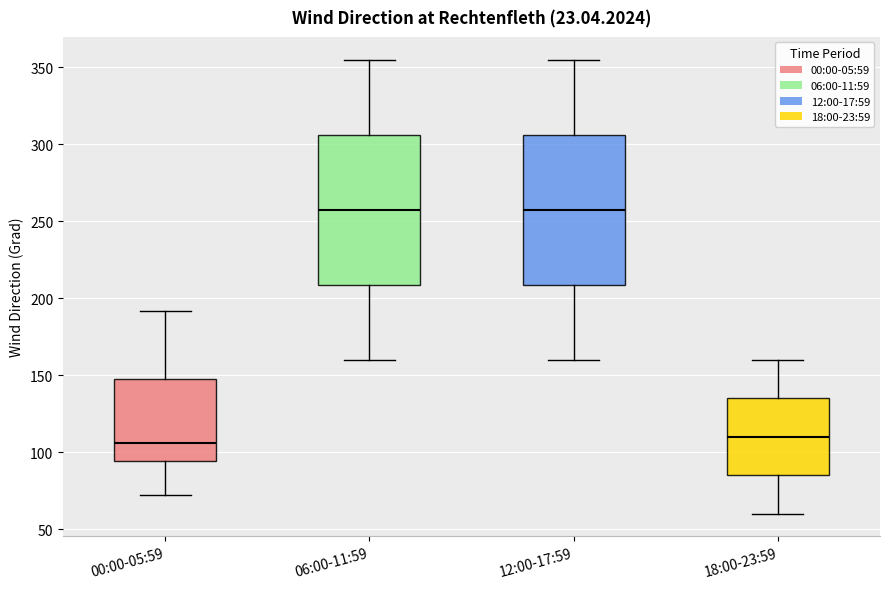

Reading left to right, transcribe this box plot: for each box, give where its median line is, the range the box spans, and where its two whiskers end, as read against the y-axis. The values are not printed on the chart, so give them approximately, as read against the axis.

00:00-05:59: median 105, box 95 to 150, whiskers 70 to 190
06:00-11:59: median 260, box 210 to 305, whiskers 160 to 355
12:00-17:59: median 260, box 210 to 305, whiskers 160 to 355
18:00-23:59: median 110, box 85 to 135, whiskers 60 to 160